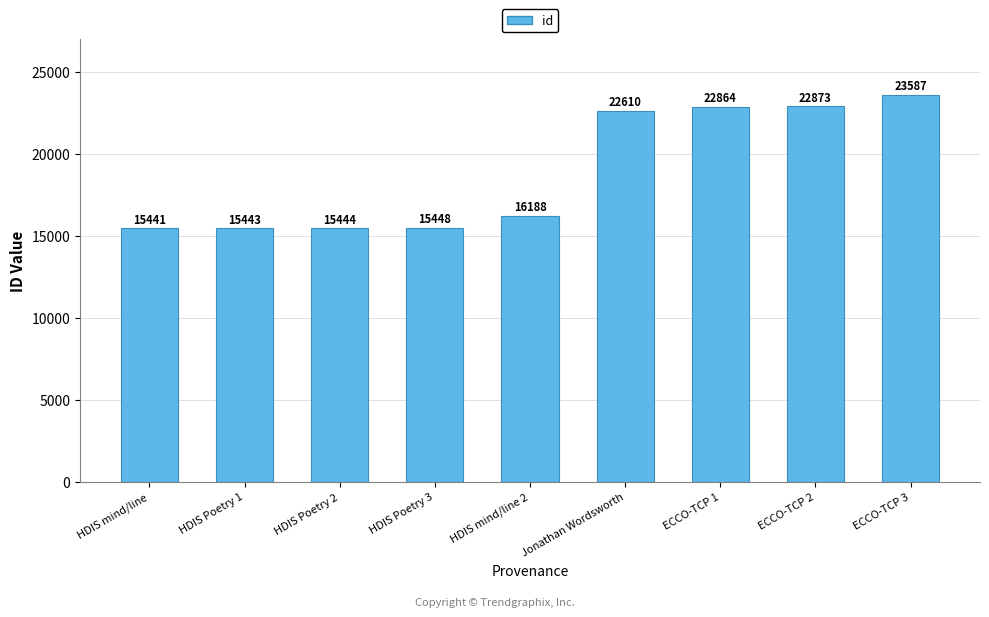

What position from the right is HDIS mind/line 2?

5